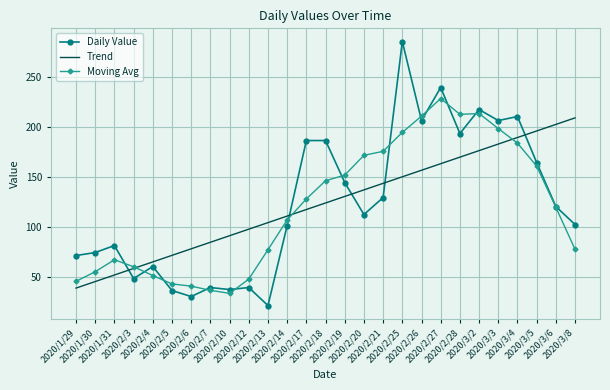

What is the sum of all Daily Value values?

3336.0